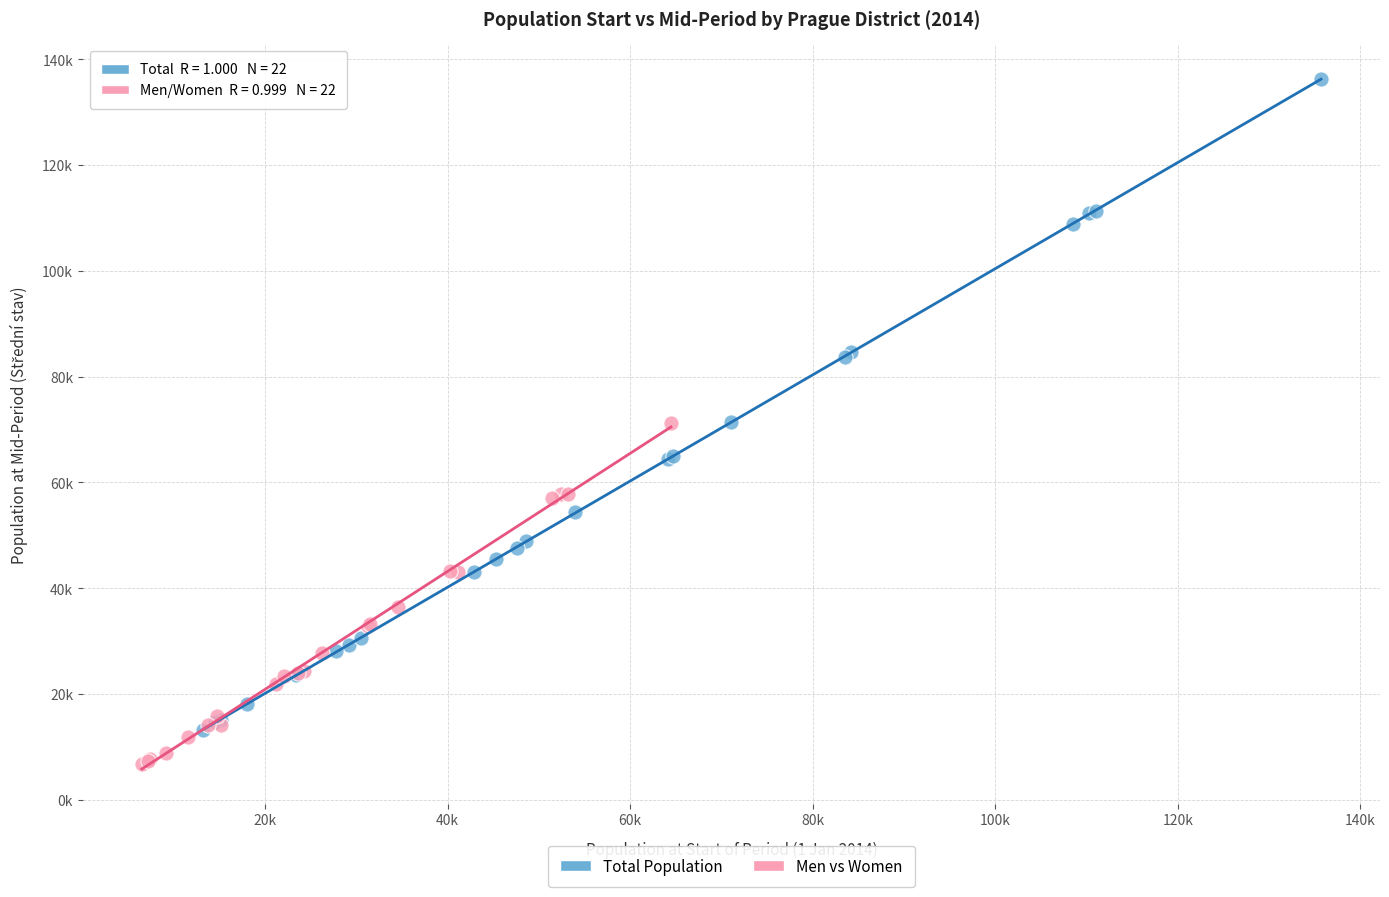

What are all the series names shown in the legend?

Total Population, Men vs Women